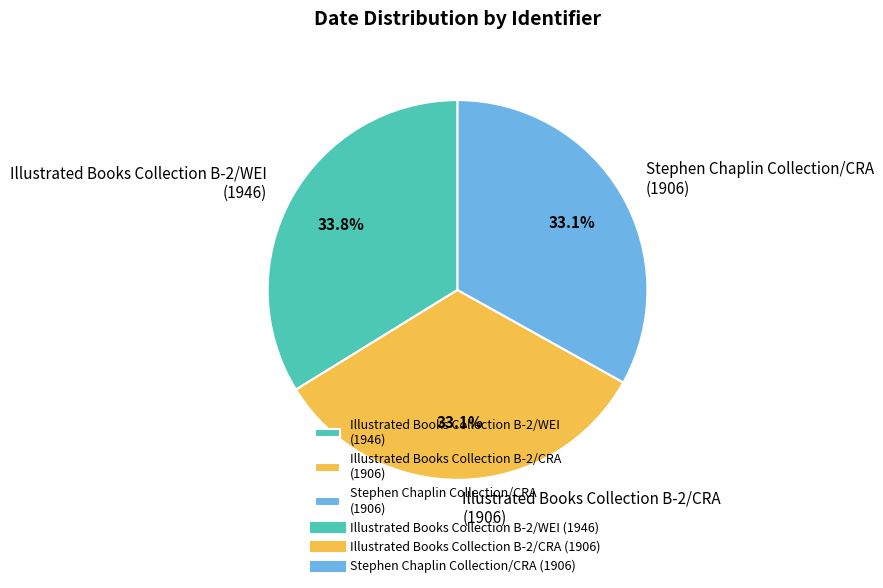

Is the sum of Stephen Chaplin Collection/CRA (1906) and Illustrated Books Collection B-2/WEI (1946) greater than half?

Yes